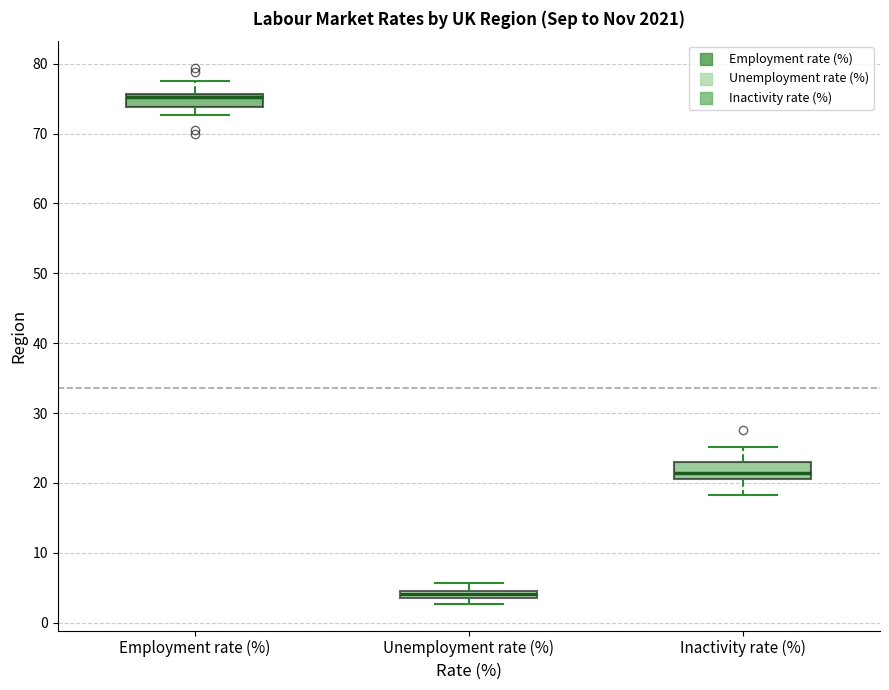

Where does the upper whisker of the box for Unemployment rate (%) end on the y-axis? The values are not printed on the chart, so give them approximately, as read against the axis.

6